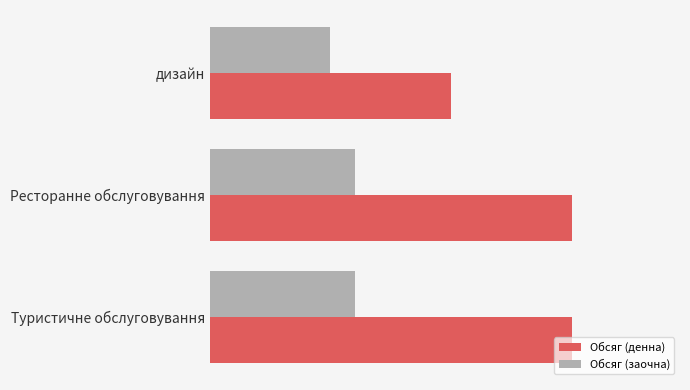

What are all the series names shown in the legend?

Обсяг (денна), Обсяг (заочна)